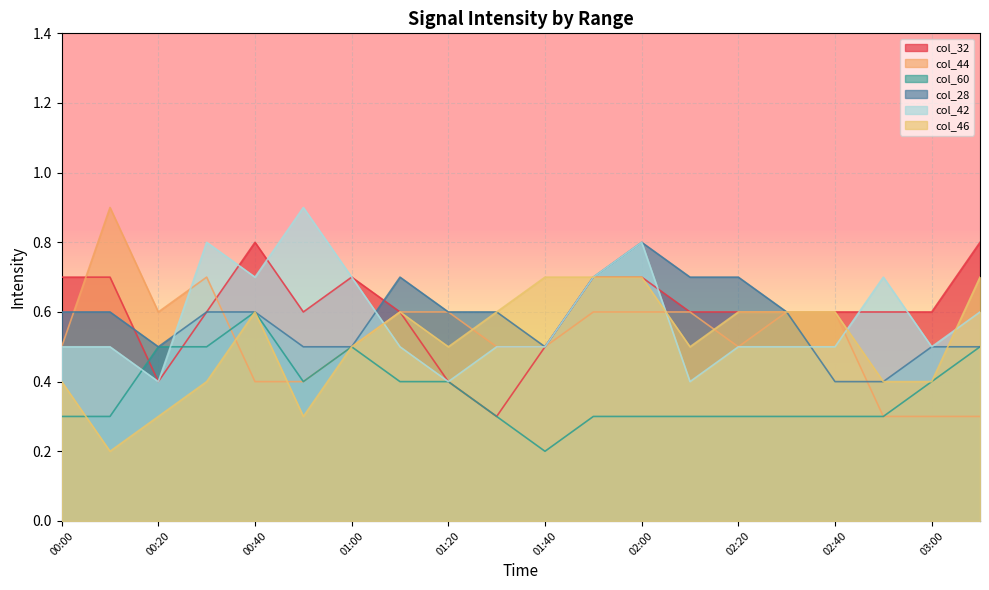

Count the col_60 values in the range 0 to 1.

20